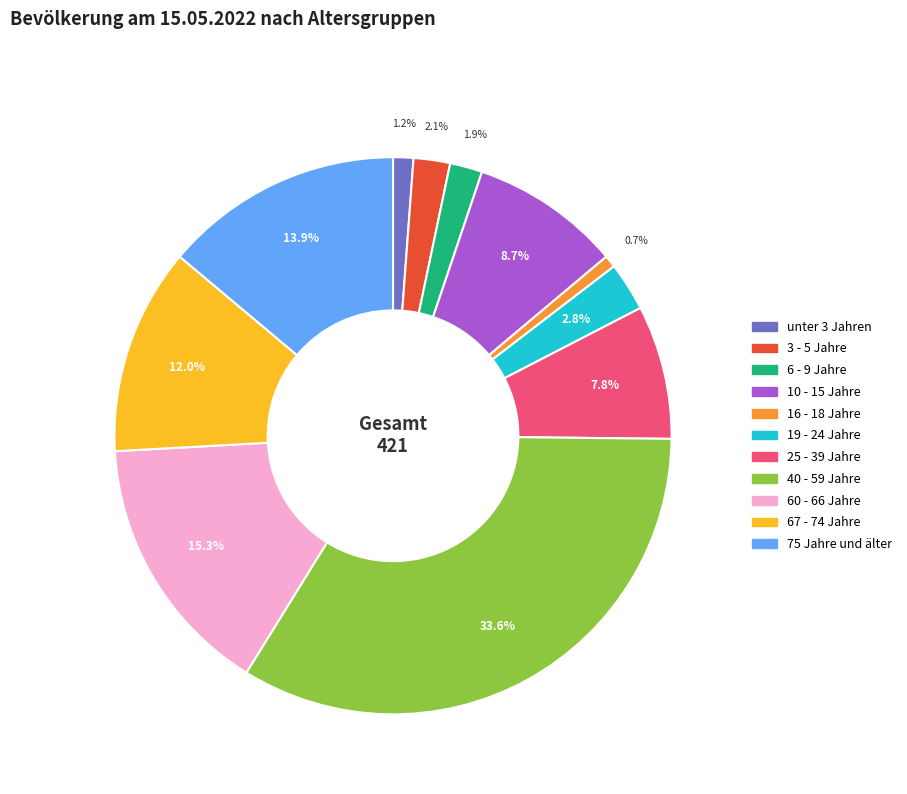

True or false: 6 - 9 Jahre accounts for 12% of the total.

False